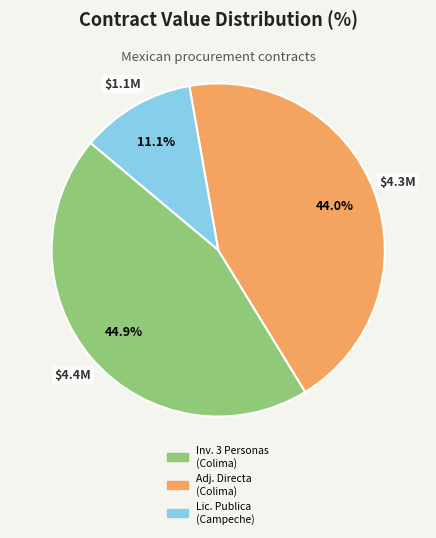

Is there a majority slice in this chart?

No